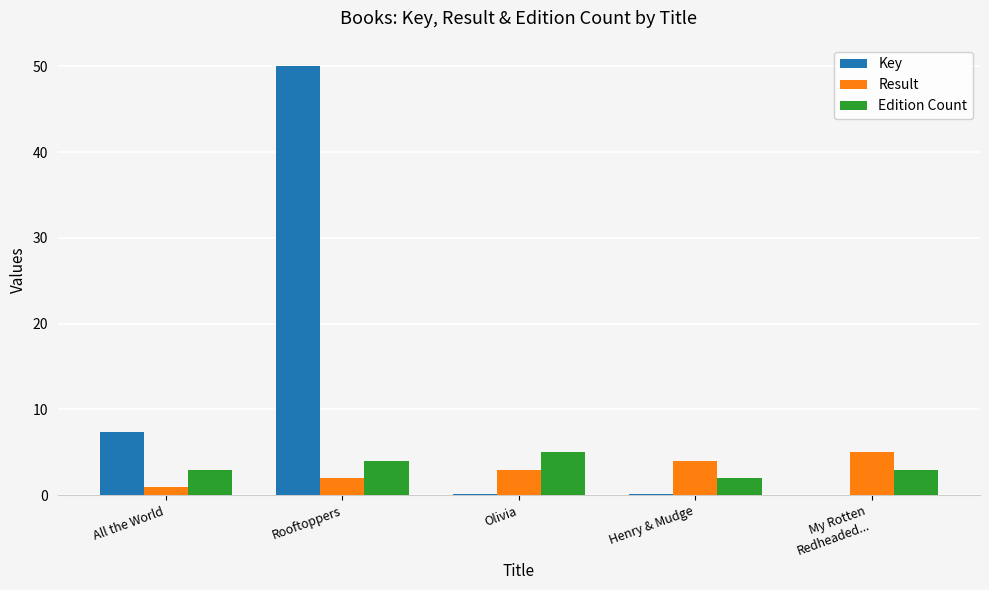

Are the bars horizontal?

No